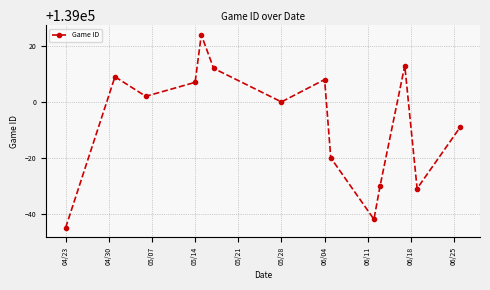

Reading left to right, transcribe all the data shown in this chart.

138955	139009	139002	139007	139024	139012	139000	139008	138980	138958	138970	139013	138969	138991